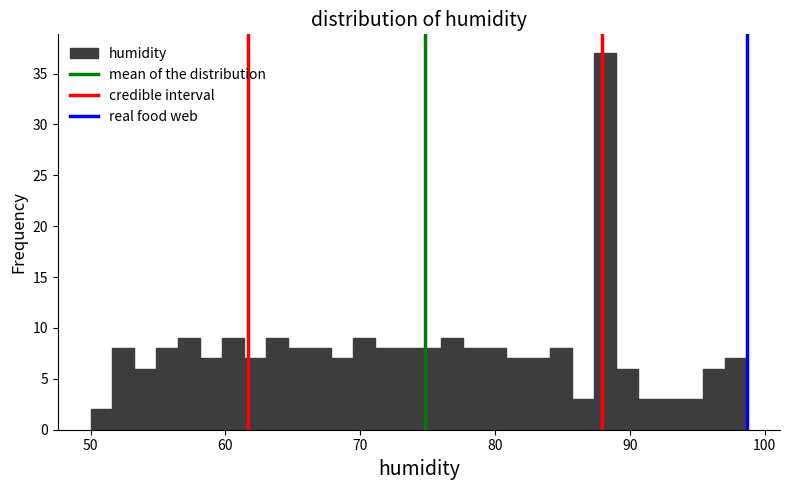

Around what value on the x-axis is the tallest bar? Give the approximate position of its centre, as read against the axis.

88